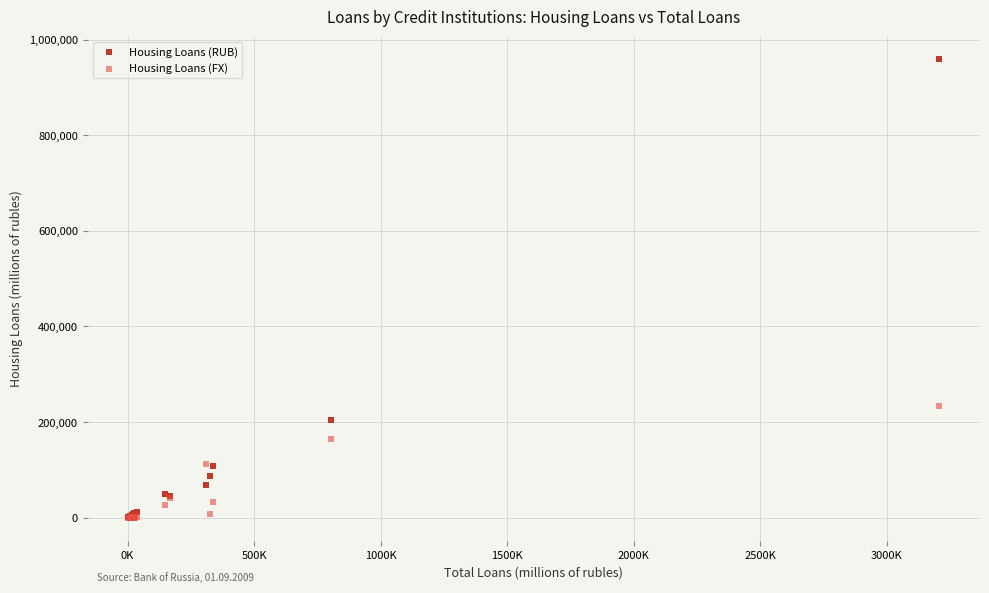

Across all series, what Y value is closest to 479263?

234522.8